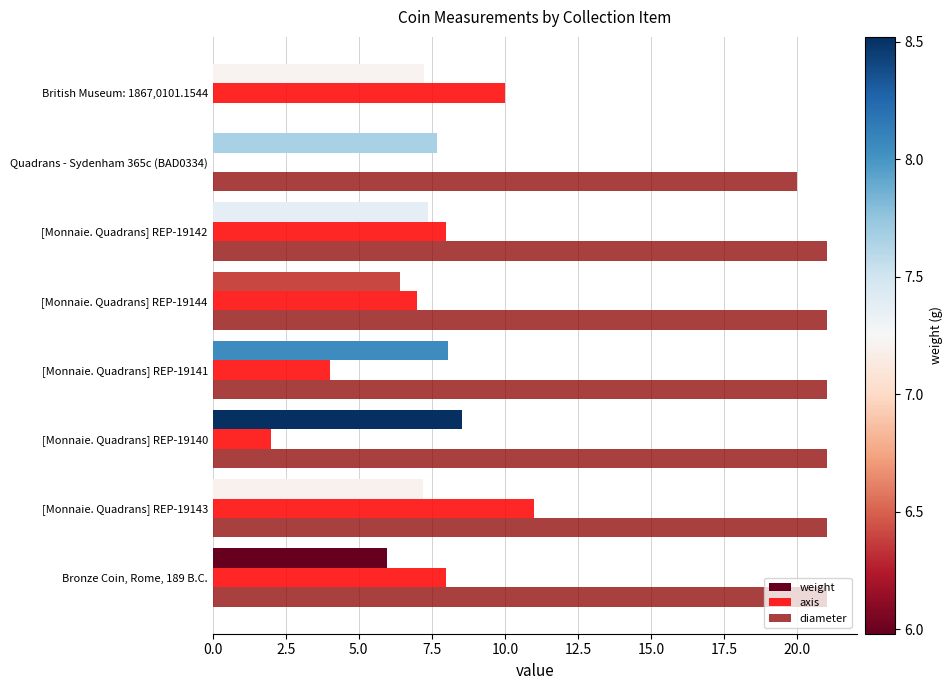

At which category is the sum across all series the highest?

[Monnaie. Quadrans] REP-19143